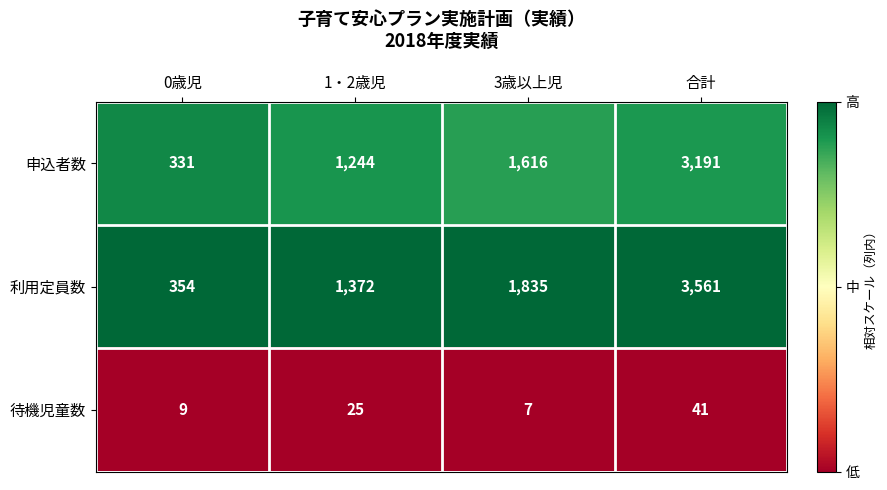

Which series has the widest spread of values?

利用定員数